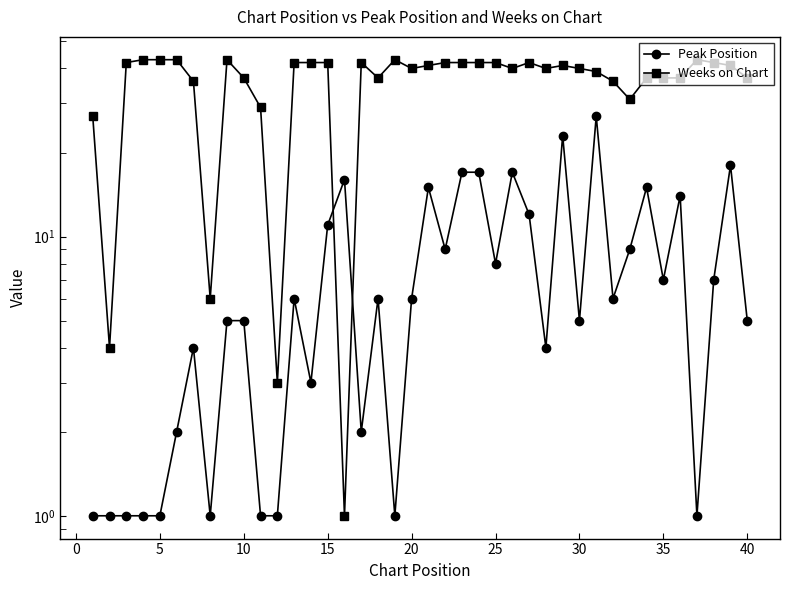

Reading left to right, what are all the values shown in this chart?

Peak Position: 1	1	1	1	1	2	4	1	5	5	1	1	6	3	11	16	2	6	1	6	15	9	17	17	8	17	12	4	23	5	27	6	9	15	7	14	1	7	18	5
Weeks on Chart: 27	4	42	43	43	43	36	6	43	37	29	3	42	42	42	1	42	37	43	40	41	42	42	42	42	40	42	40	41	40	39	36	31	37	37	37	43	42	41	37